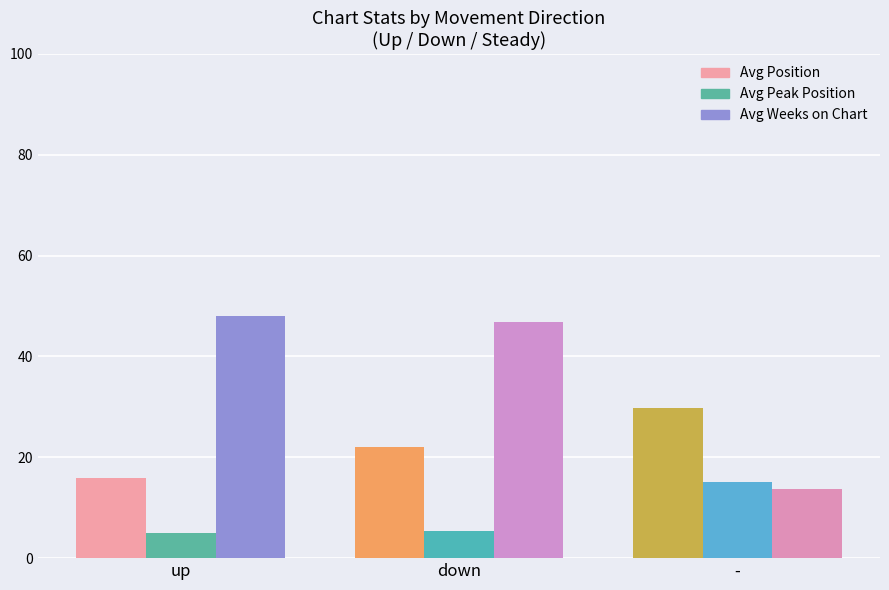

List the series in order of their peak value, highest first.

Avg Weeks on Chart, Avg Position, Avg Peak Position